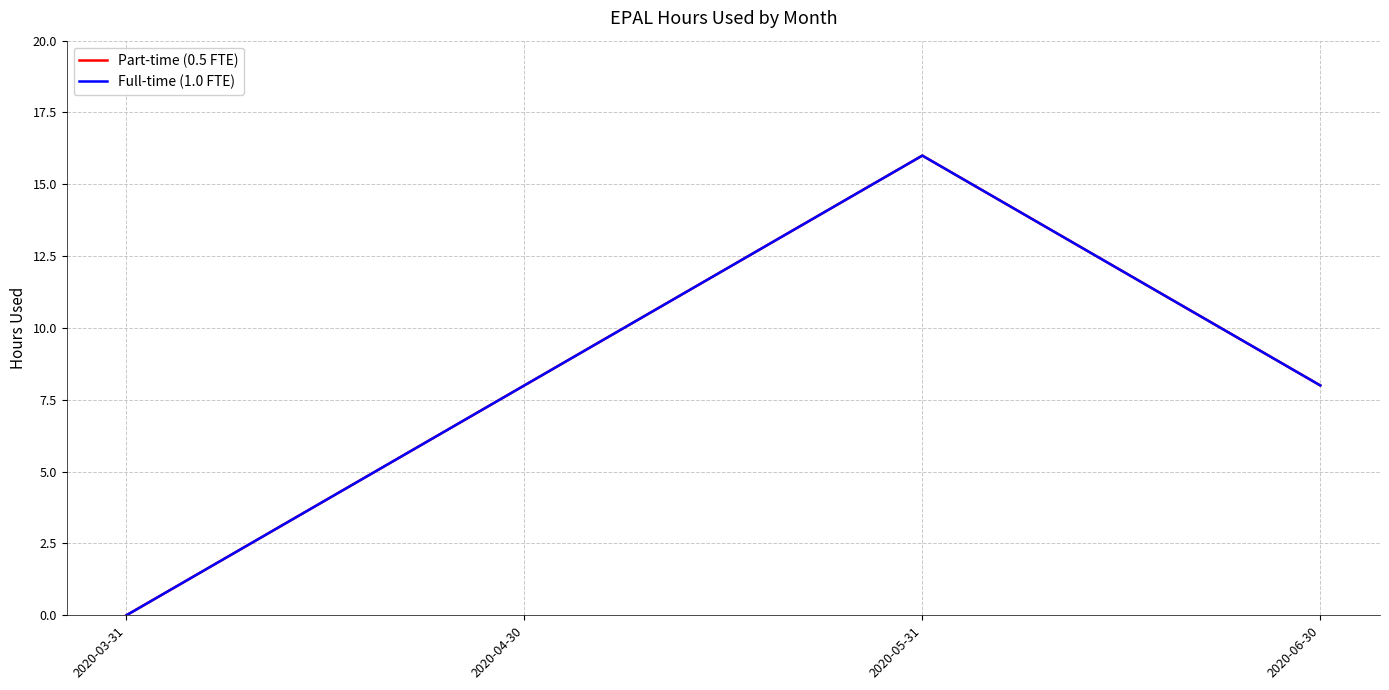

What is the label of the 3rd point from the left?

2020-05-31